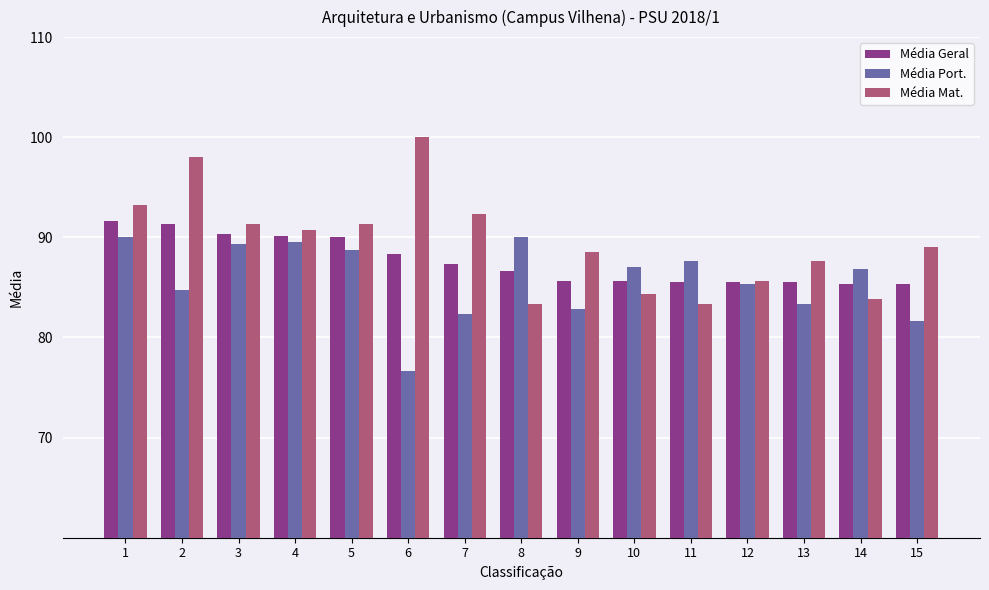

What is the total value across all series at 11?

256.5